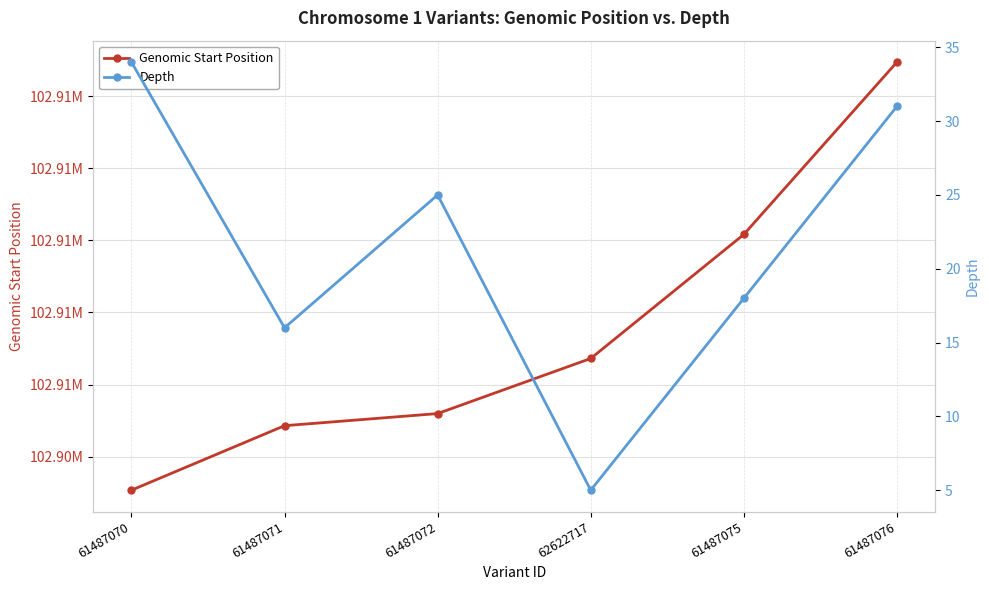

Where does the Depth series first go above 25?

61487070